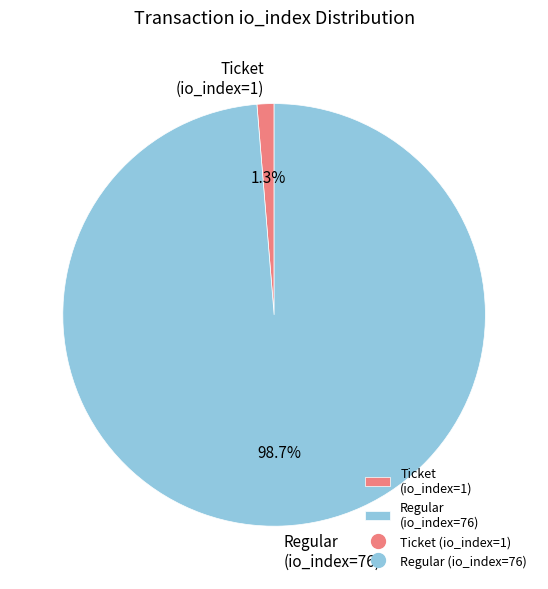

Count the number of slices in the pie.

2